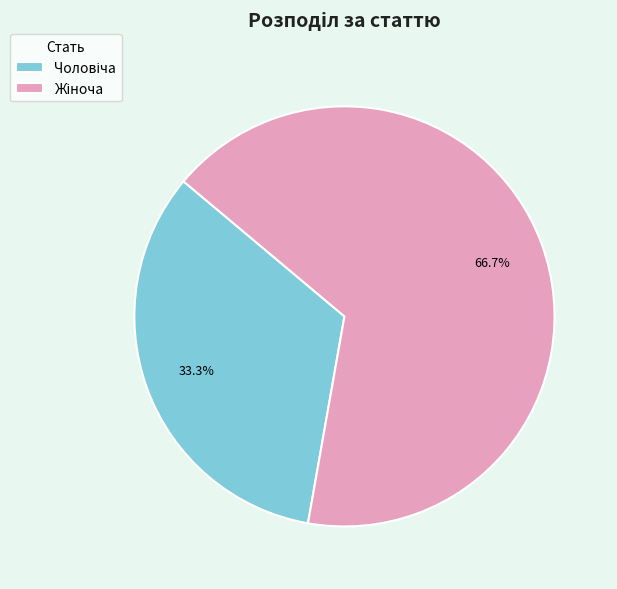

Is there a majority slice in this chart?

Yes